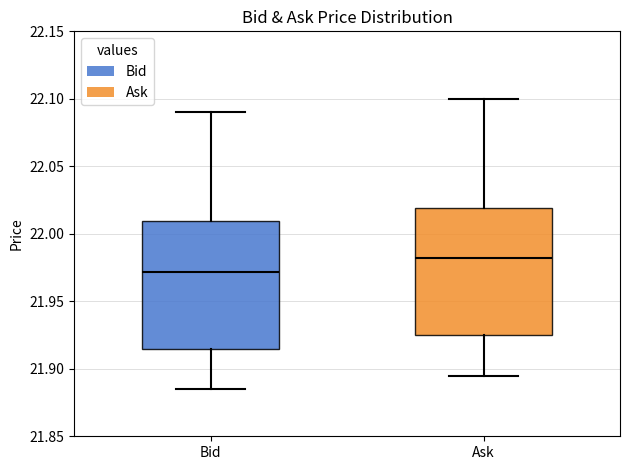

Which box's median line is the lowest?

Bid